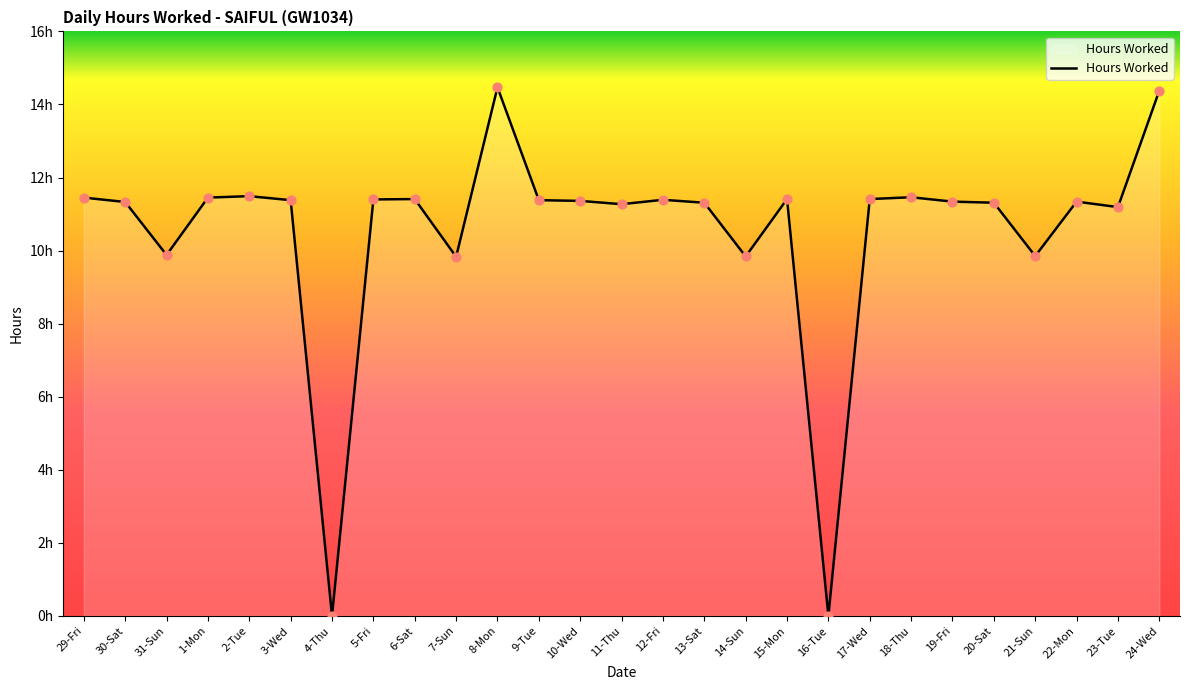

Does the chart have visible grid lines?

No